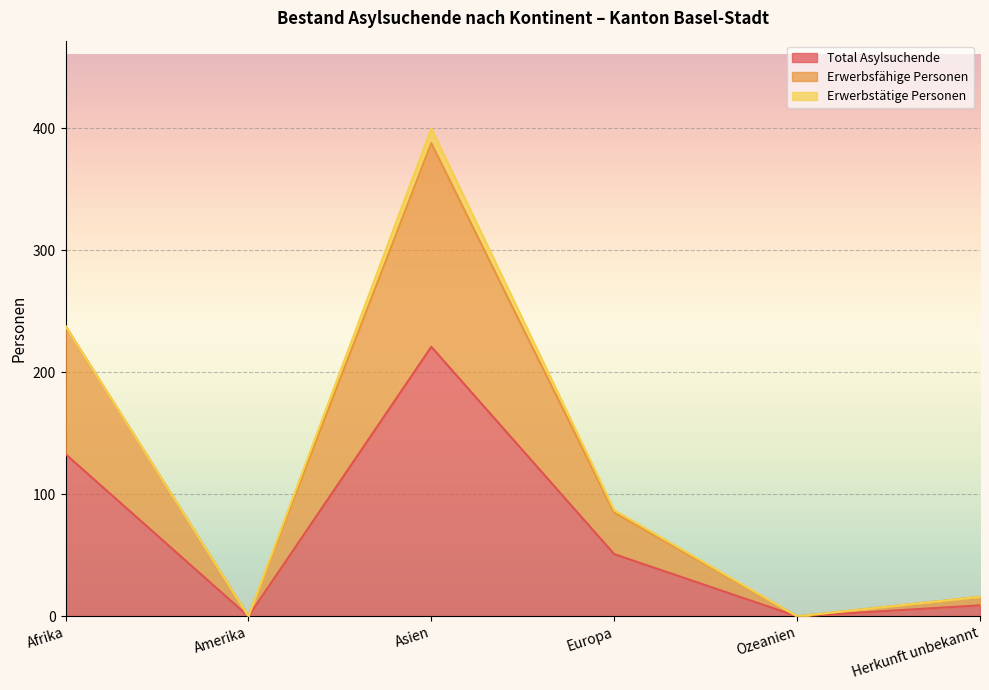

What is the label of the 2nd point from the left?

Amerika